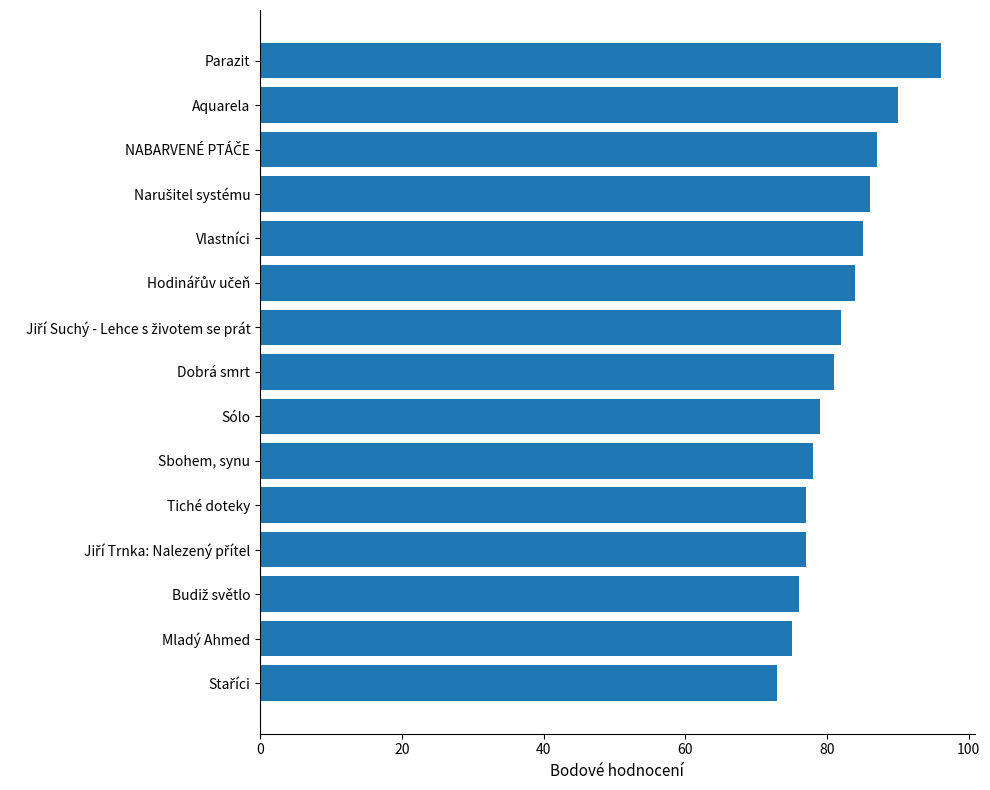

The chart shows a value of 127 at Vlastníci. True or false?

False